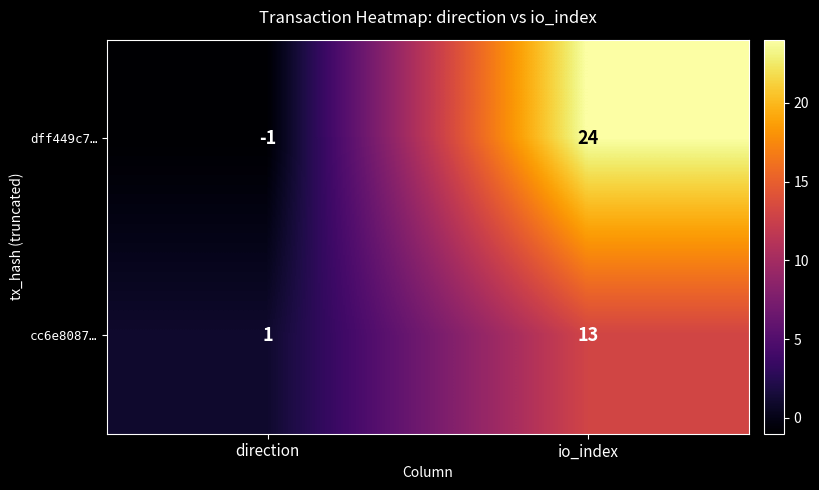

How many data points does each series have?

2